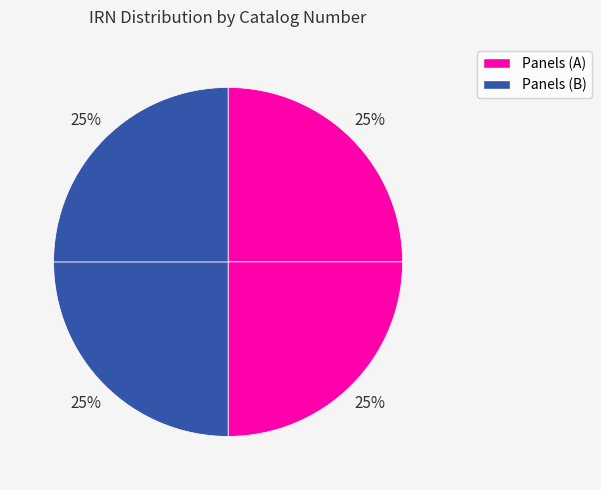

Rank the categories by value from highest to lowest.

278755.A, 278755.B, 278754.A, 278754.B